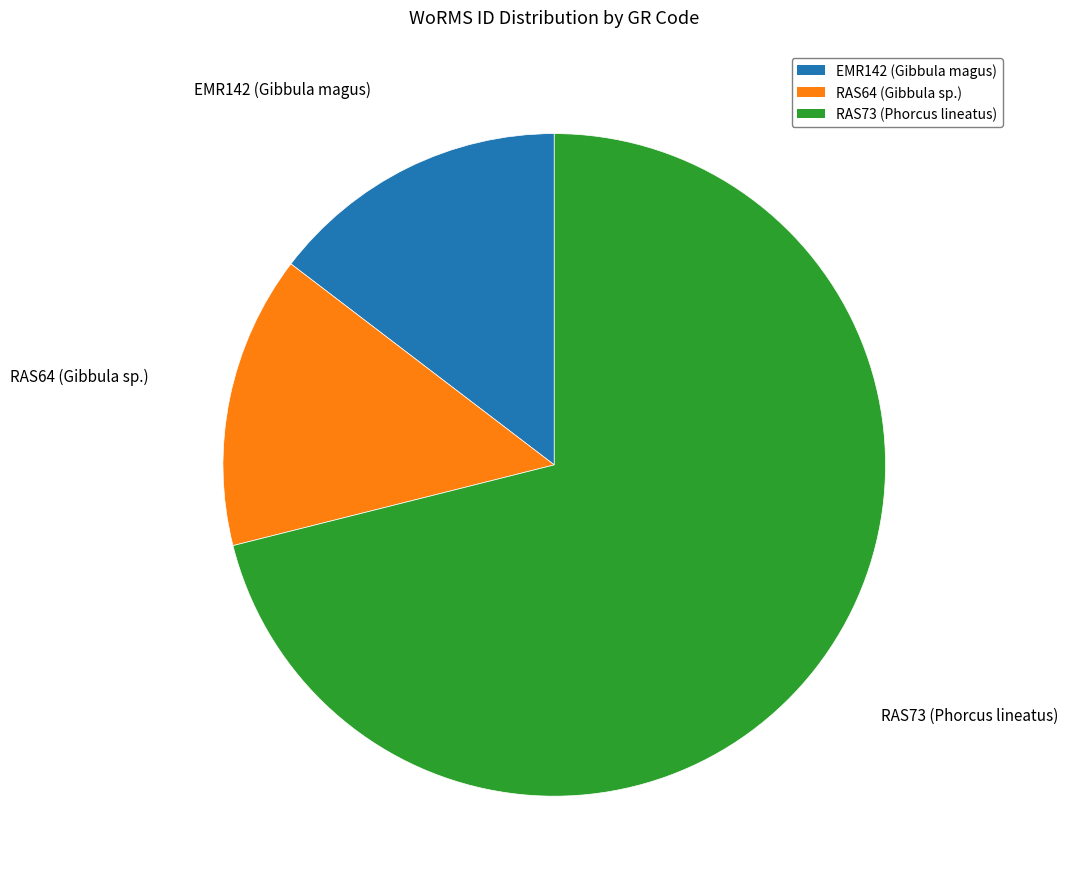

Is the sum of RAS73 (Phorcus lineatus) and RAS64 (Gibbula sp.) greater than half?

Yes